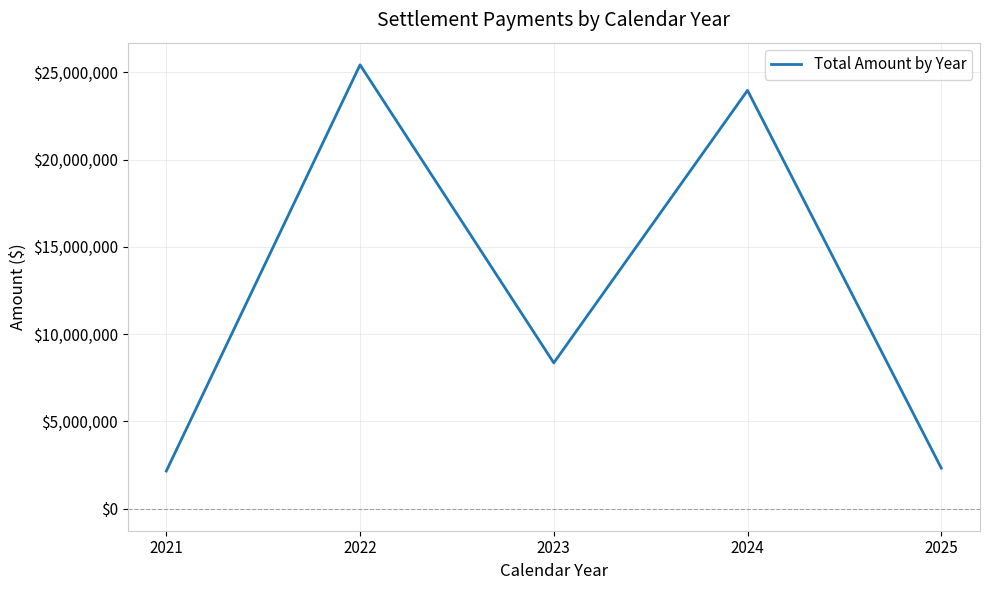

At which label is the value closest to 13786633?

2023